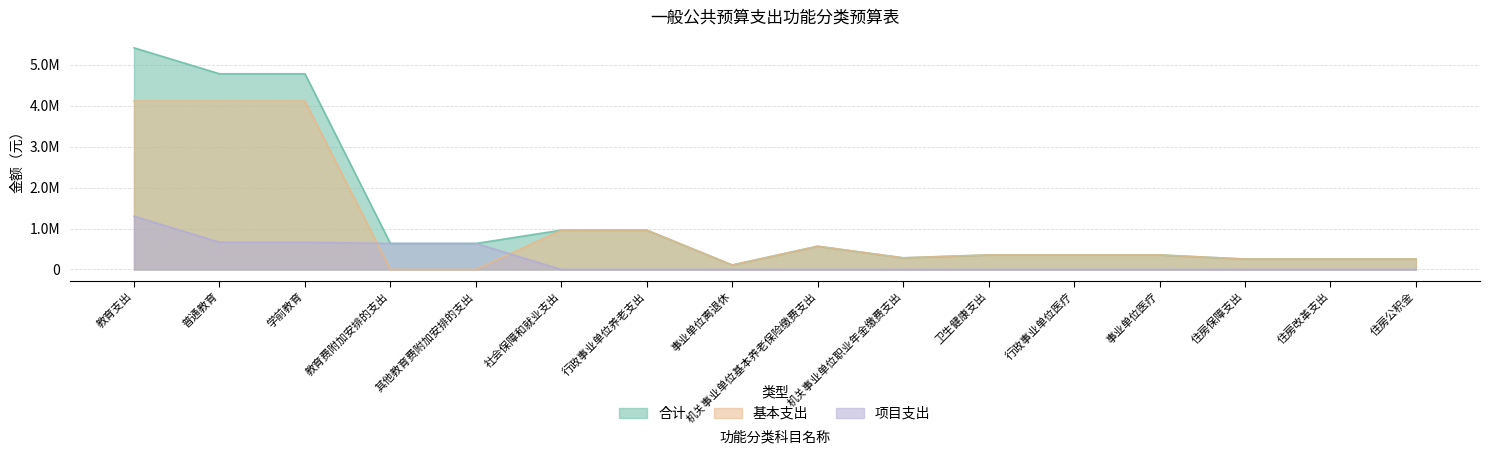

What position from the left is 教育费附加安排的支出?

4